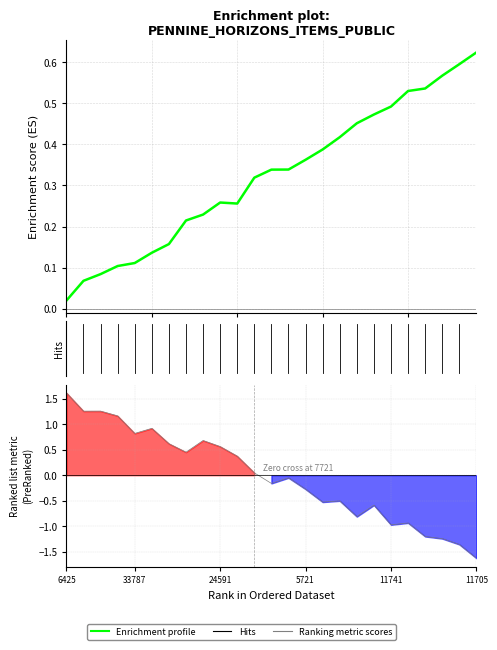

Which series changed the most between 14 and 15?

Ranking metric scores